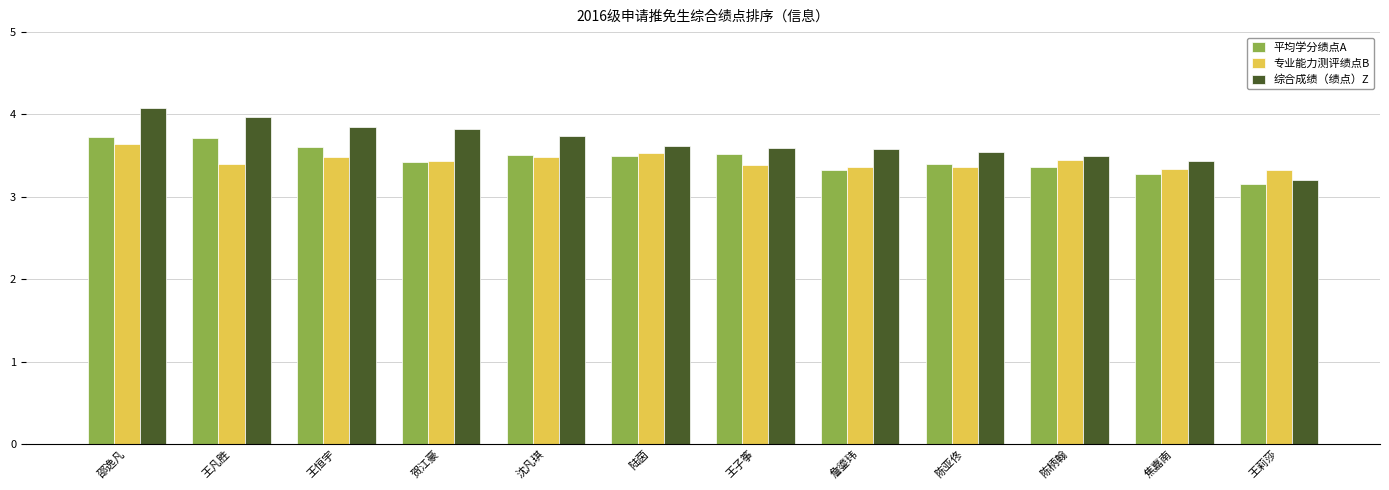

How many bars are there in total?

36